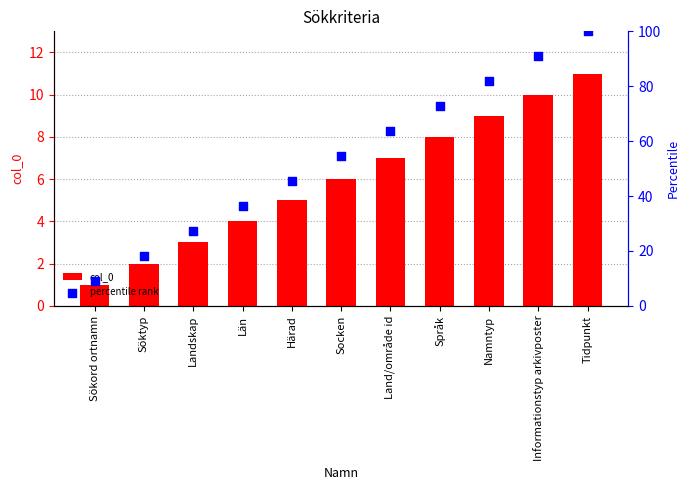

What are all the series names shown in the legend?

col_0, percentile rank